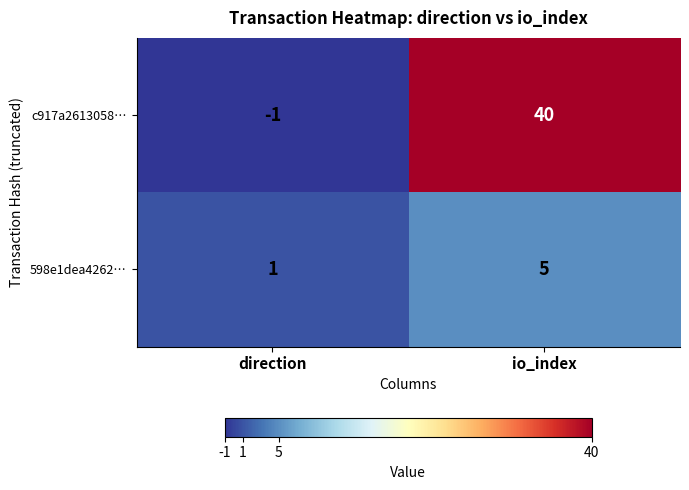

Rank the series by their average value, from lowest to highest.

598e1dea4262…, c917a2613058…